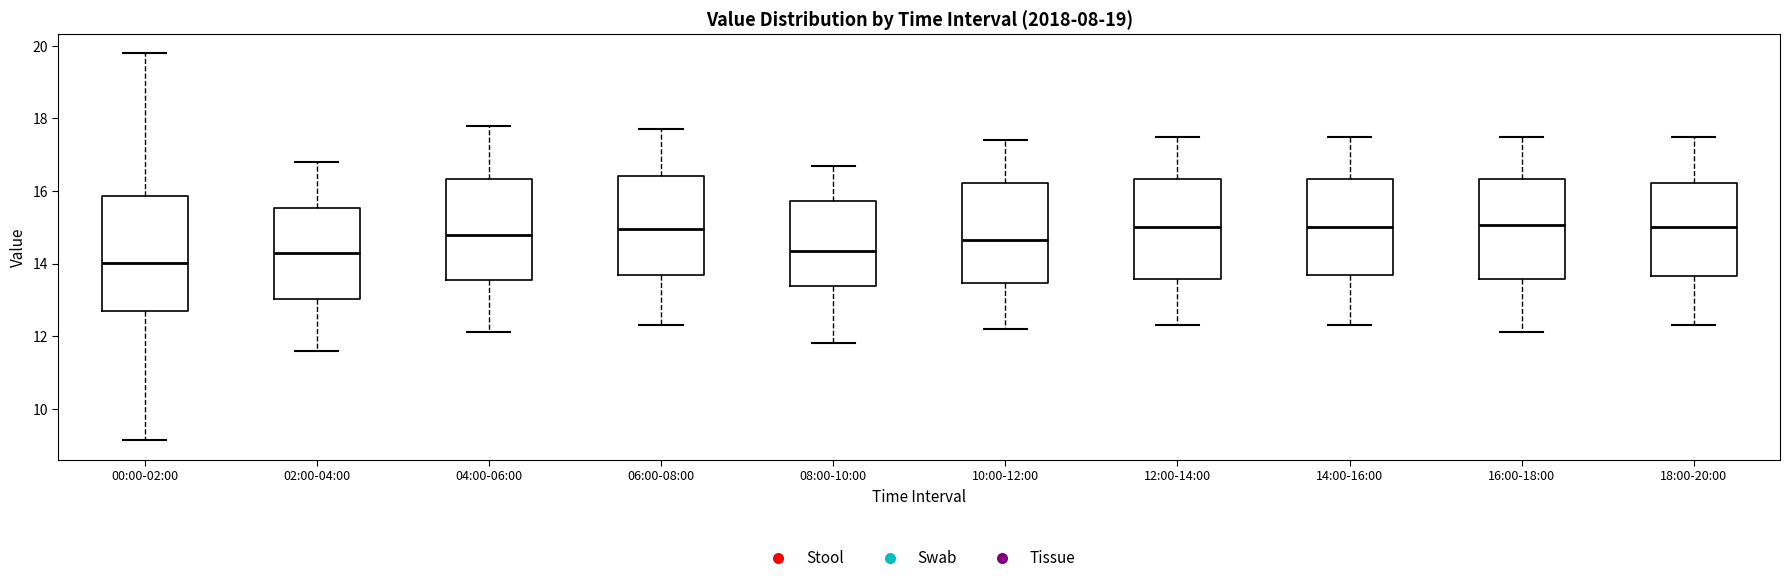

Reading left to right, transcribe this box plot: for each box, give where its median line is, the range the box spans, and where its two whiskers end, as read against the y-axis. The values are not printed on the chart, so give them approximately, as read against the axis.

00:00-02:00: median 14.0, box 12.6 to 15.8, whiskers 9.2 to 19.8
02:00-04:00: median 14.4, box 13.0 to 15.6, whiskers 11.6 to 16.8
04:00-06:00: median 14.8, box 13.6 to 16.4, whiskers 12.2 to 17.8
06:00-08:00: median 15.0, box 13.6 to 16.4, whiskers 12.4 to 17.8
08:00-10:00: median 14.4, box 13.4 to 15.8, whiskers 11.8 to 16.8
10:00-12:00: median 14.6, box 13.4 to 16.2, whiskers 12.2 to 17.4
12:00-14:00: median 15.0, box 13.6 to 16.4, whiskers 12.4 to 17.6
14:00-16:00: median 15.0, box 13.6 to 16.4, whiskers 12.4 to 17.6
16:00-18:00: median 15.0, box 13.6 to 16.4, whiskers 12.2 to 17.6
18:00-20:00: median 15.0, box 13.6 to 16.2, whiskers 12.4 to 17.6